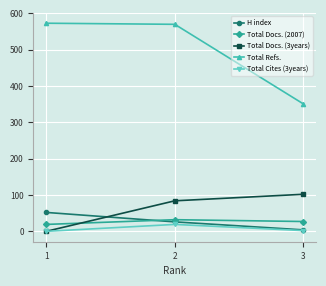

What is the average value of the Total Docs. (3years) series?

62